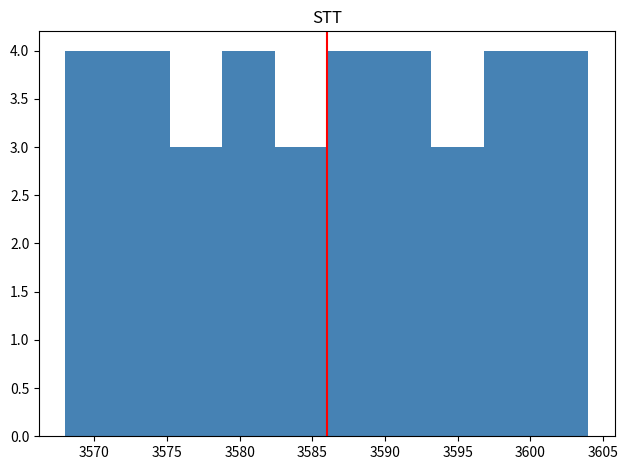

Reading left to right, list every bar in this chart as the range it spans on the x-axis followed by its height. Neither the bar edges nor the heights are printed on the chart, so give them approximately, as read against the axes.

3568.0 to 3571.6: 4
3571.6 to 3575.2: 4
3575.2 to 3578.8: 3
3578.8 to 3582.4: 4
3582.4 to 3586.0: 3
3586.0 to 3589.6: 4
3589.6 to 3593.2: 4
3593.2 to 3596.8: 3
3596.8 to 3600.4: 4
3600.4 to 3604.0: 4